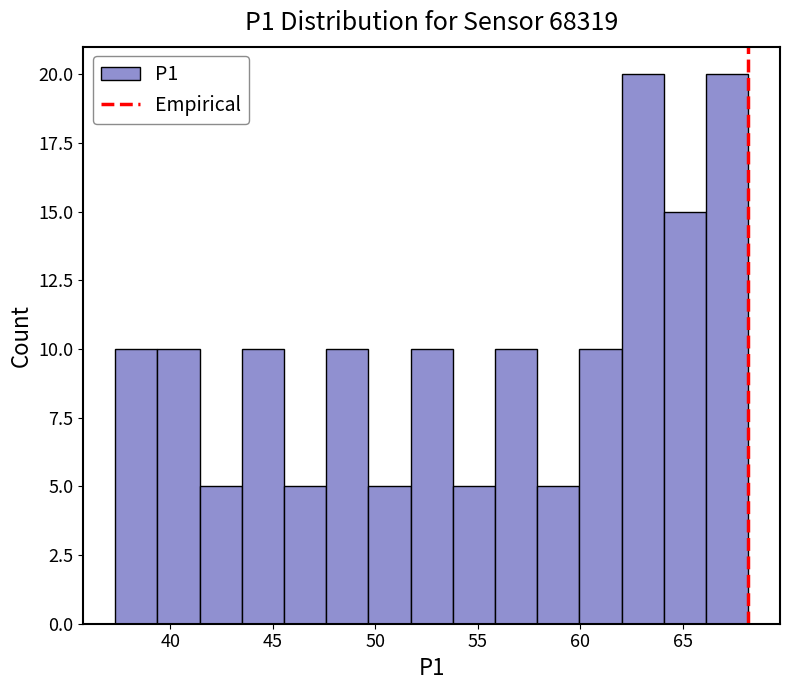

Reading left to right, transcribe this chart: for each bar, give the range it covers on the x-axis and its height. Neither the bar edges nor the heights are printed on the chart, so give them approximately, as read against the axes.

37.5 to 39.5: 10
39.5 to 41.5: 10
41.5 to 43.5: 5
43.5 to 45.5: 10
45.5 to 47.5: 5
47.5 to 49.5: 10
49.5 to 51.5: 5
51.5 to 54.0: 10
54.0 to 56.0: 5
56.0 to 58.0: 10
58.0 to 60.0: 5
60.0 to 62.0: 10
62.0 to 64.0: 20
64.0 to 66.0: 15
66.0 to 68.0: 20